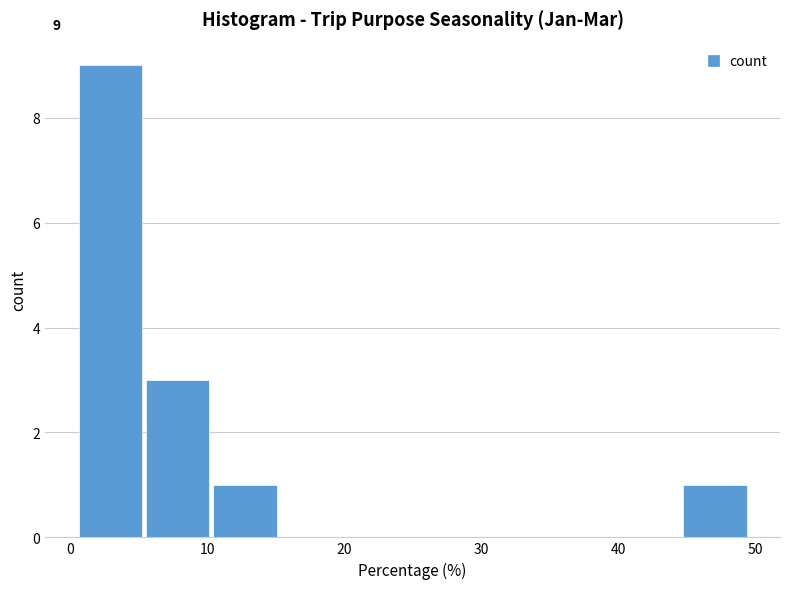

Over which range of the x-axis is the bar tallest?

1 to 6